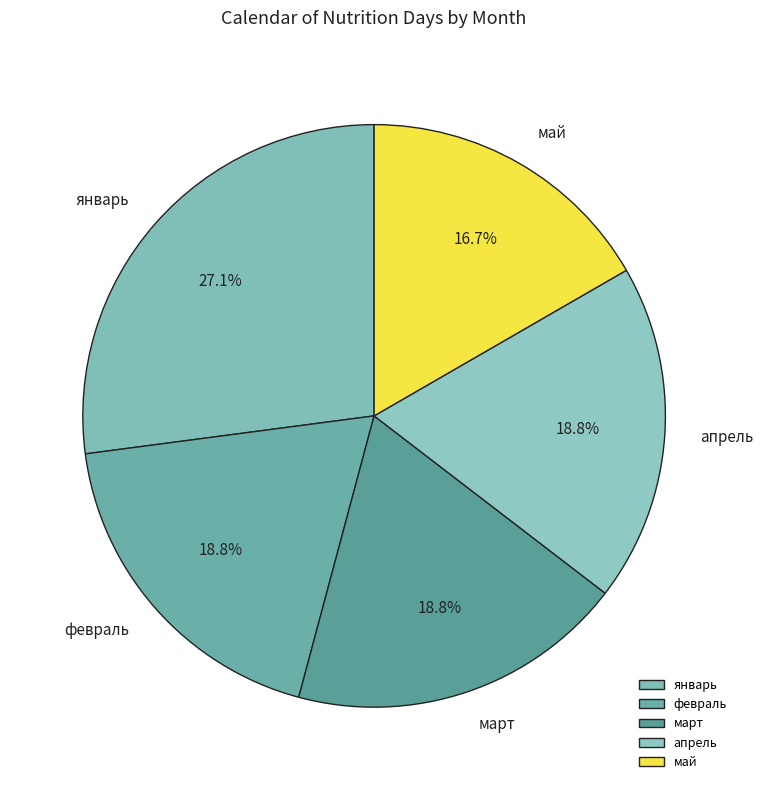

The март slice represents 19% of the pie. True or false?

True